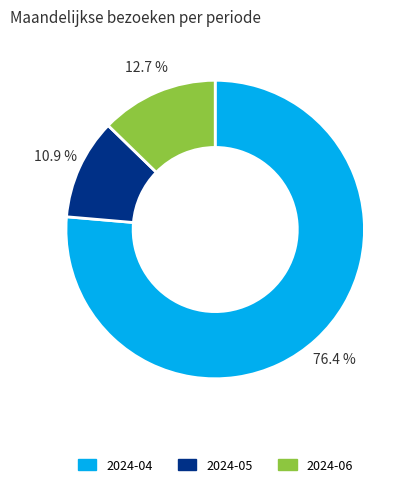

How many slices are in this pie chart?

3